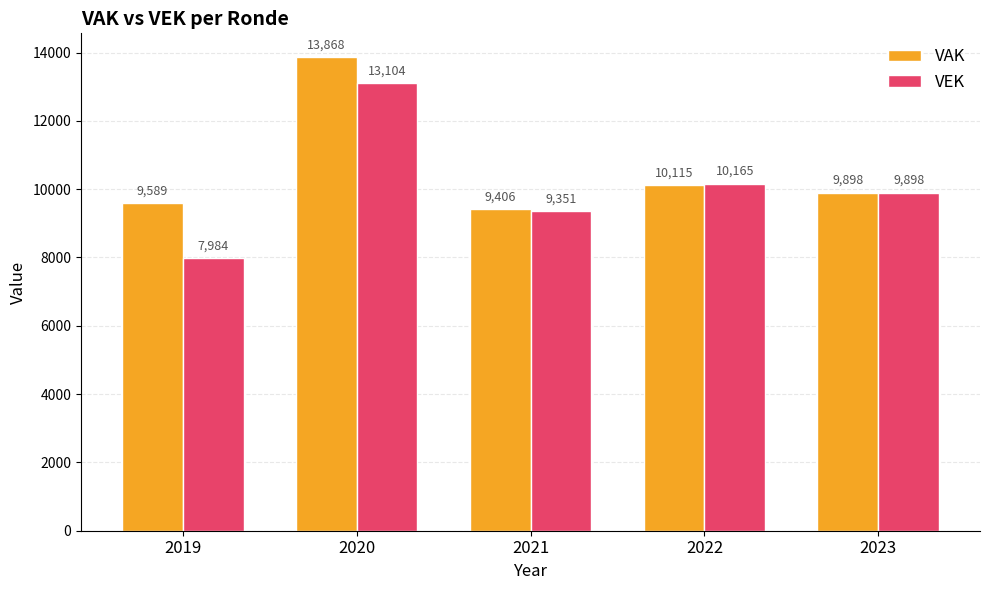

Between 2020 and 2021, which series saw the biggest shift?

VAK